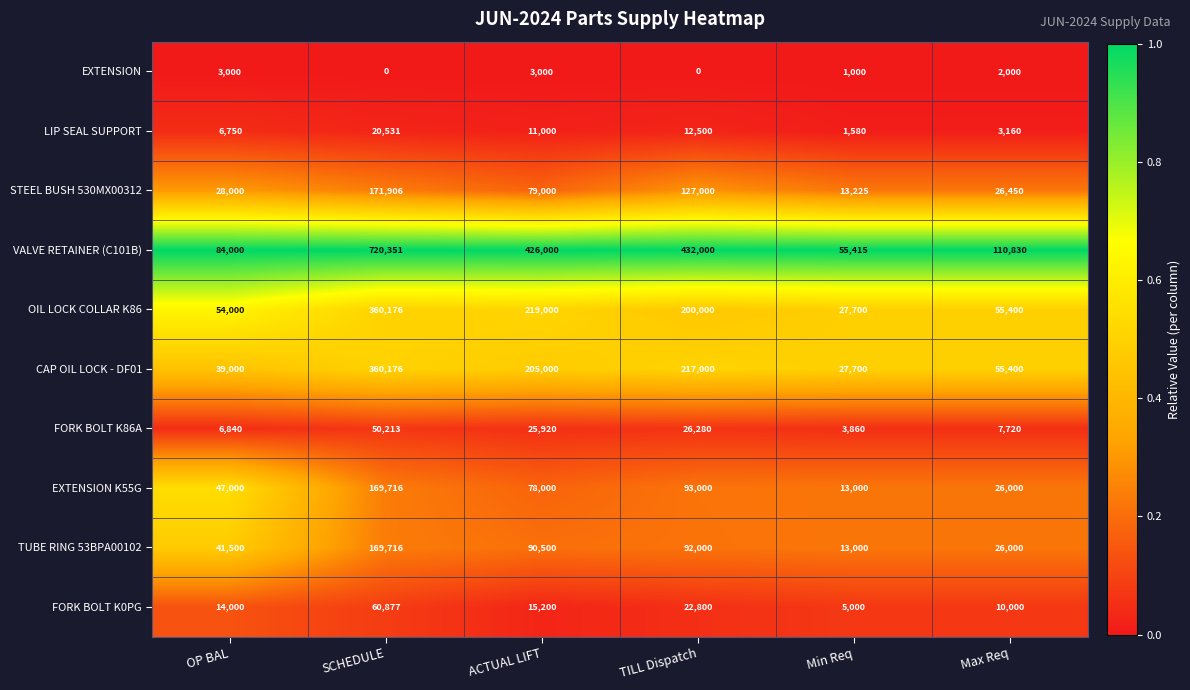

At how many categories does at least one series exceed 0?

6